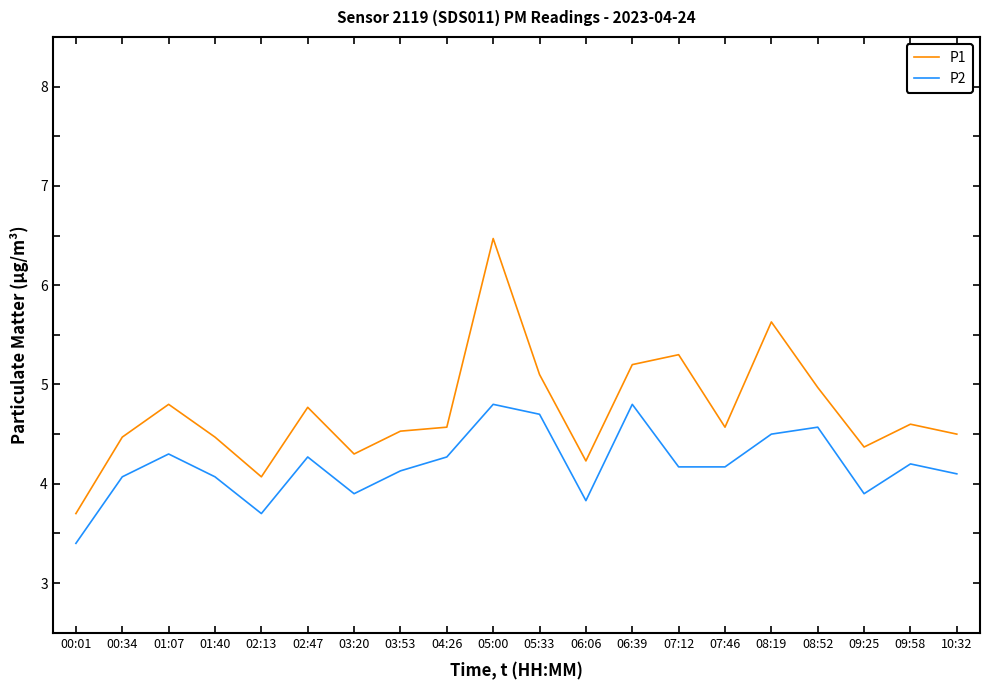

What position from the left is 07:12?

14